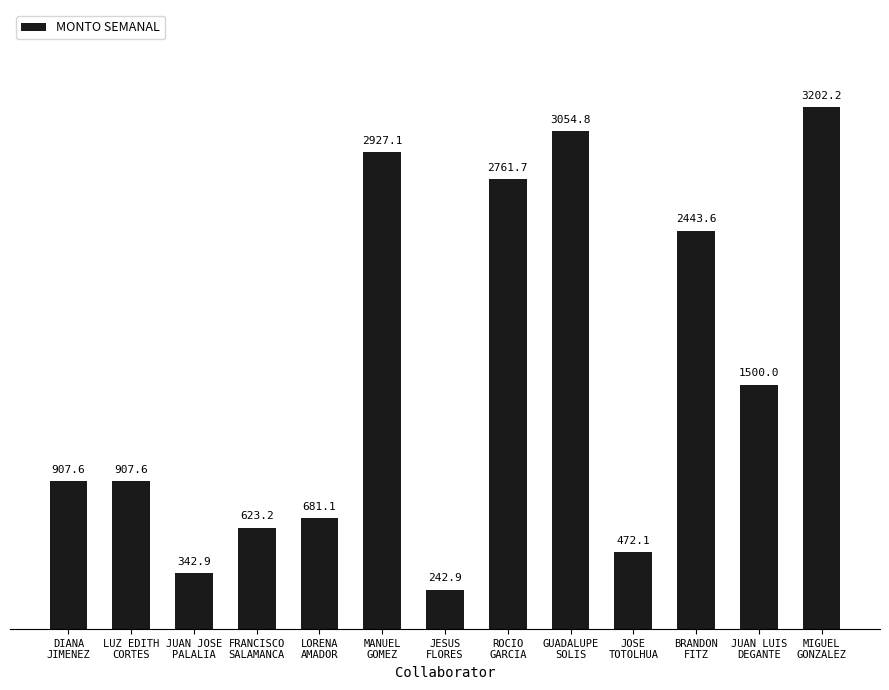

How many series are shown in this chart?

1